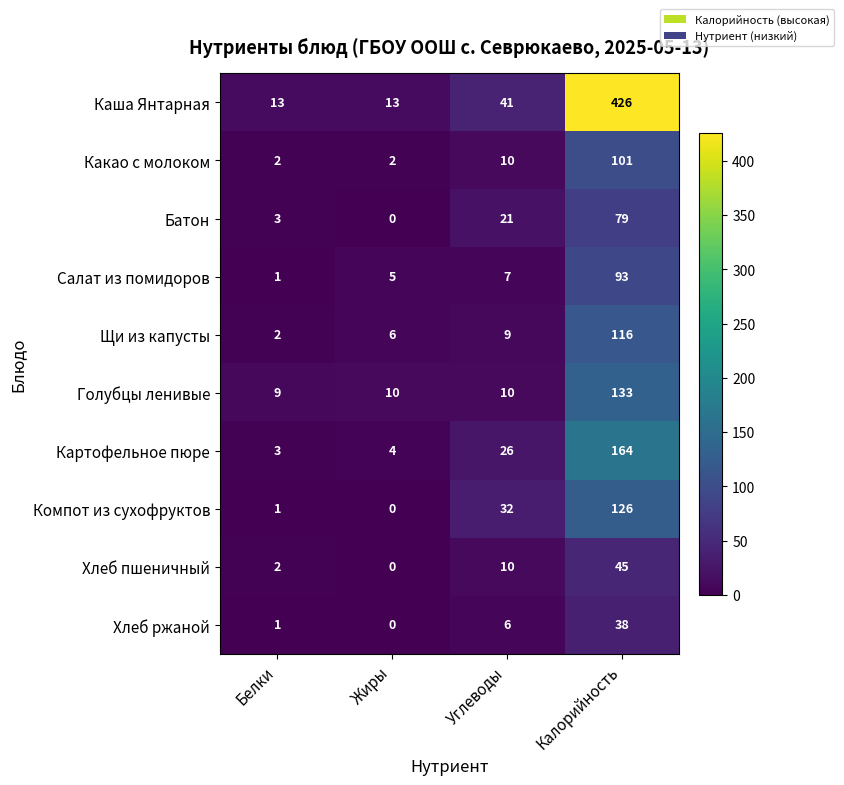

What is the average value of the Батон series?

26